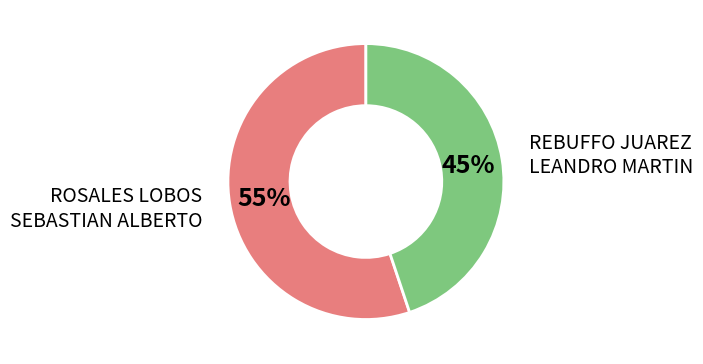

Is there any slice that represents more than half of the pie?

Yes